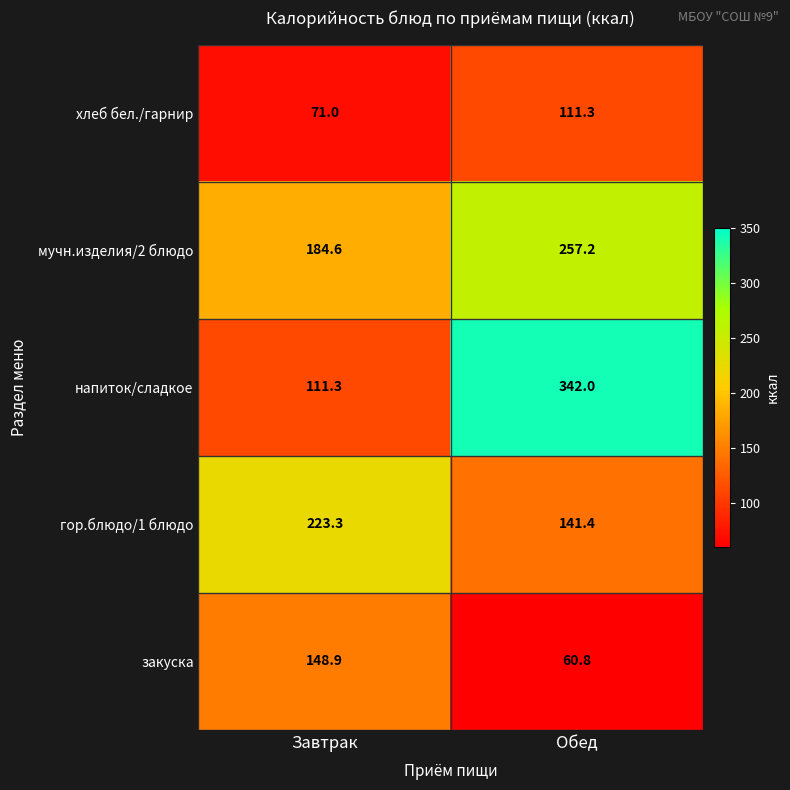

What is the difference between the хлеб бел./гарнир values at Завтрак and Обед?

40.3